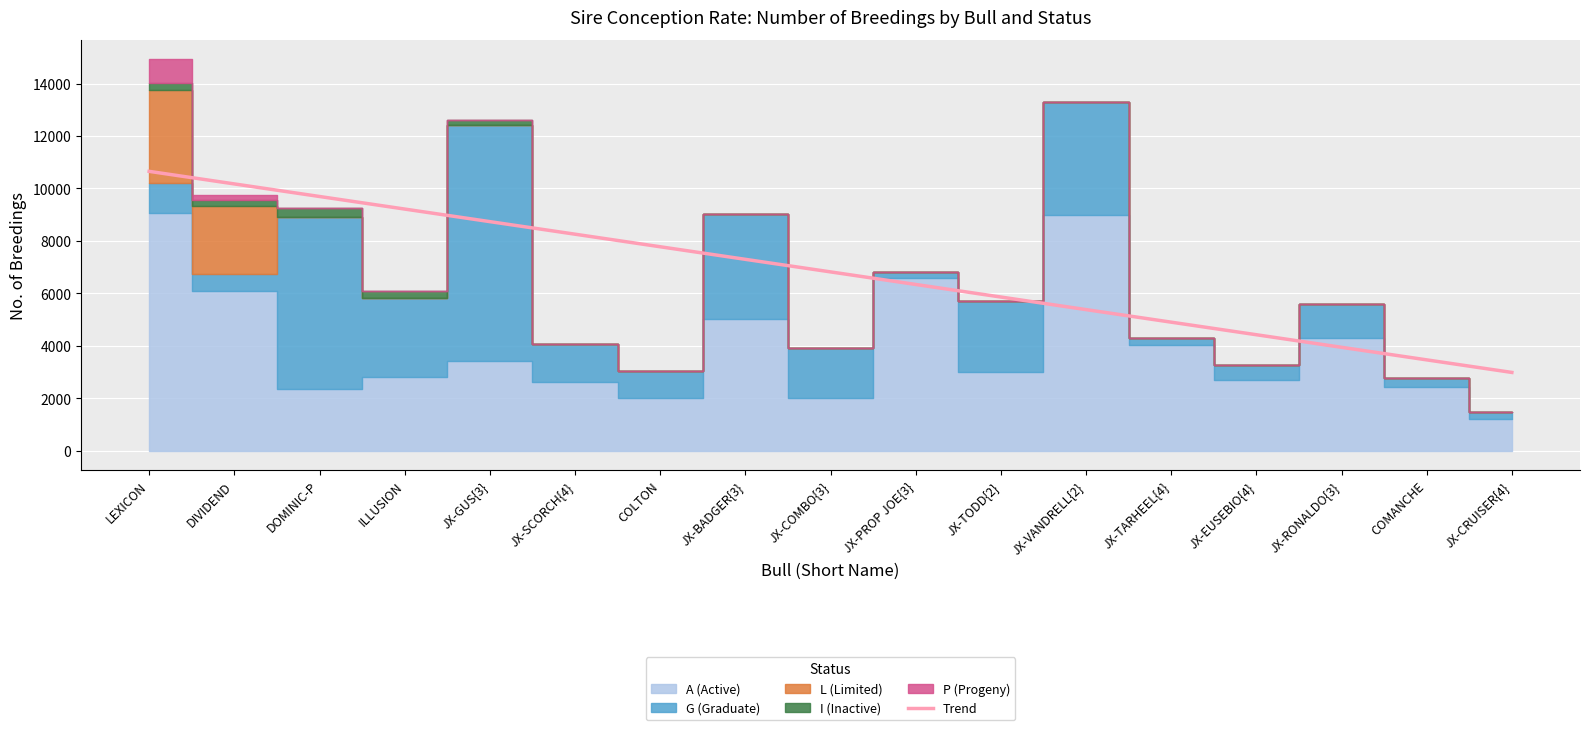

How many data points does each series have?

17